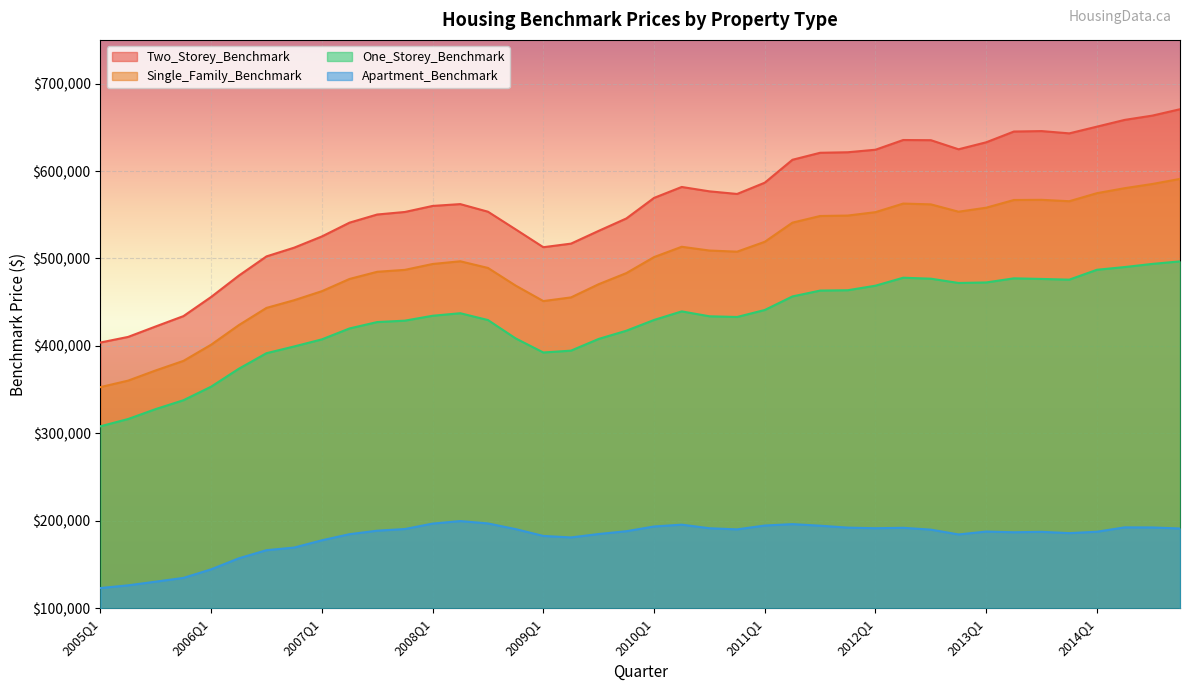

True or false: Apartment_Benchmark and Single_Family_Benchmark intersect in this chart.

False